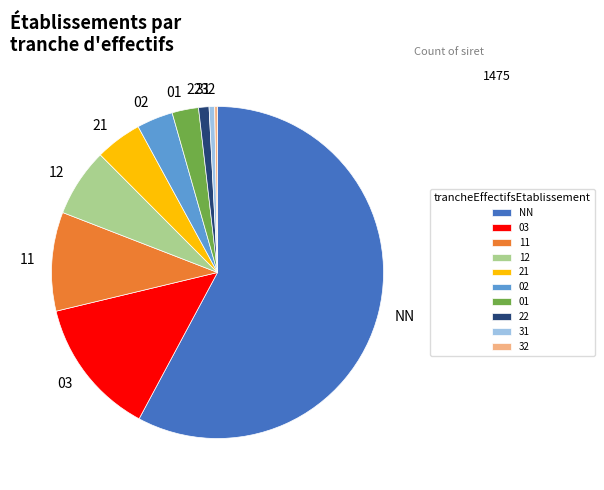

Between 03 and 12, which is larger?

03